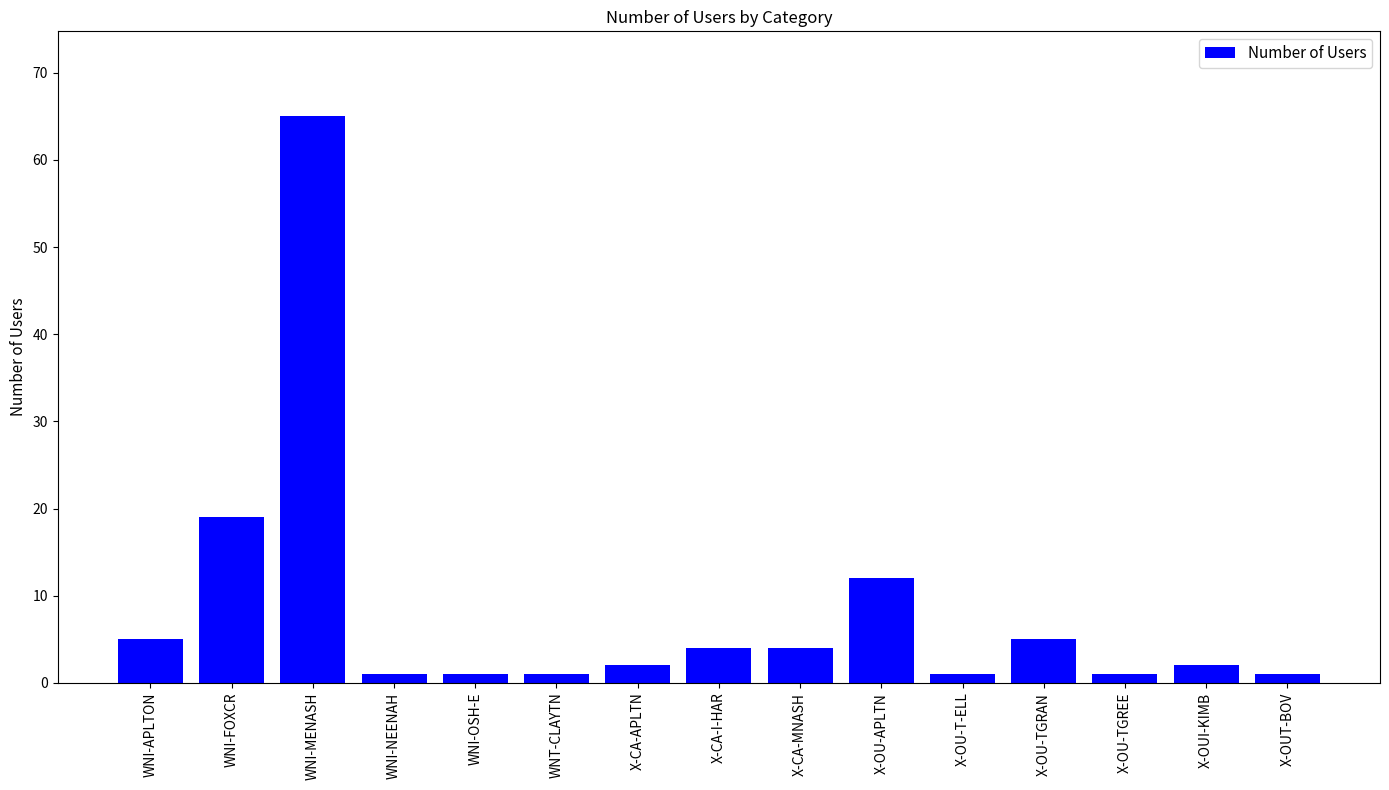

Reading right to left, extract all data points from this chart.

X-OUT-BOV=1	X-OUI-KIMB=2	X-OU-TGREE=1	X-OU-TGRAN=5	X-OU-T-ELL=1	X-OU-APLTN=12	X-CA-MNASH=4	X-CA-I-HAR=4	X-CA-APLTN=2	WNT-CLAYTN=1	WNI-OSH-E=1	WNI-NEENAH=1	WNI-MENASH=65	WNI-FOXCR=19	WNI-APLTON=5